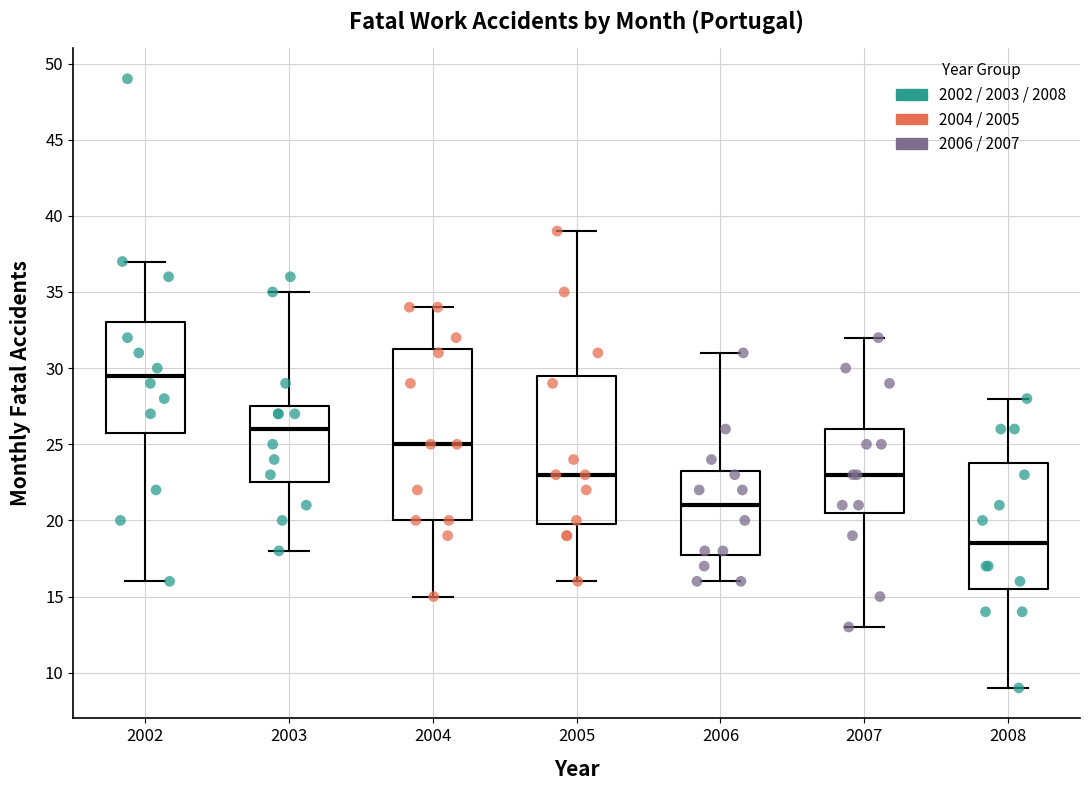

Which box is the tallest, from its lower edge to its upper edge?

2004